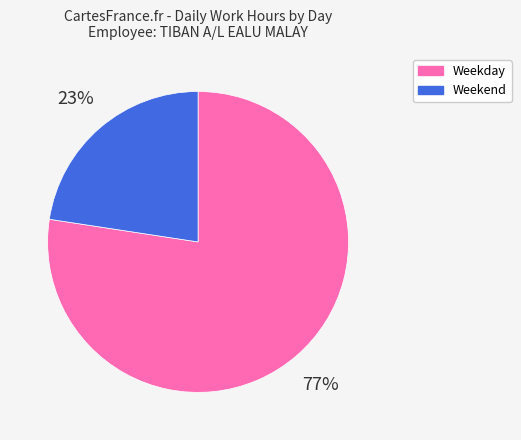

To the nearest percent, what percentage of the pie is Weekend?

23%